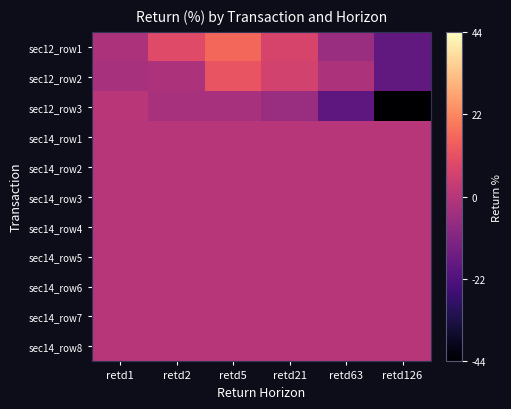

Reading left to right, list all the values displayed in this chart.

sec12_row1: retd1=0.5	retd2=0.6	retd5=0.7	retd21=0.6	retd63=0.4	retd126=0.3
sec12_row2: retd1=0.5	retd2=0.5	retd5=0.6	retd21=0.6	retd63=0.5	retd126=0.3
sec12_row3: retd1=0.5	retd2=0.5	retd5=0.5	retd21=0.4	retd63=0.3	retd126=0.0
sec14_row1: retd1=0.5	retd2=0.5	retd5=0.5	retd21=0.5	retd63=0.5	retd126=0.5
sec14_row2: retd1=0.5	retd2=0.5	retd5=0.5	retd21=0.5	retd63=0.5	retd126=0.5
sec14_row3: retd1=0.5	retd2=0.5	retd5=0.5	retd21=0.5	retd63=0.5	retd126=0.5
sec14_row4: retd1=0.5	retd2=0.5	retd5=0.5	retd21=0.5	retd63=0.5	retd126=0.5
sec14_row5: retd1=0.5	retd2=0.5	retd5=0.5	retd21=0.5	retd63=0.5	retd126=0.5
sec14_row6: retd1=0.5	retd2=0.5	retd5=0.5	retd21=0.5	retd63=0.5	retd126=0.5
sec14_row7: retd1=0.5	retd2=0.5	retd5=0.5	retd21=0.5	retd63=0.5	retd126=0.5
sec14_row8: retd1=0.5	retd2=0.5	retd5=0.5	retd21=0.5	retd63=0.5	retd126=0.5